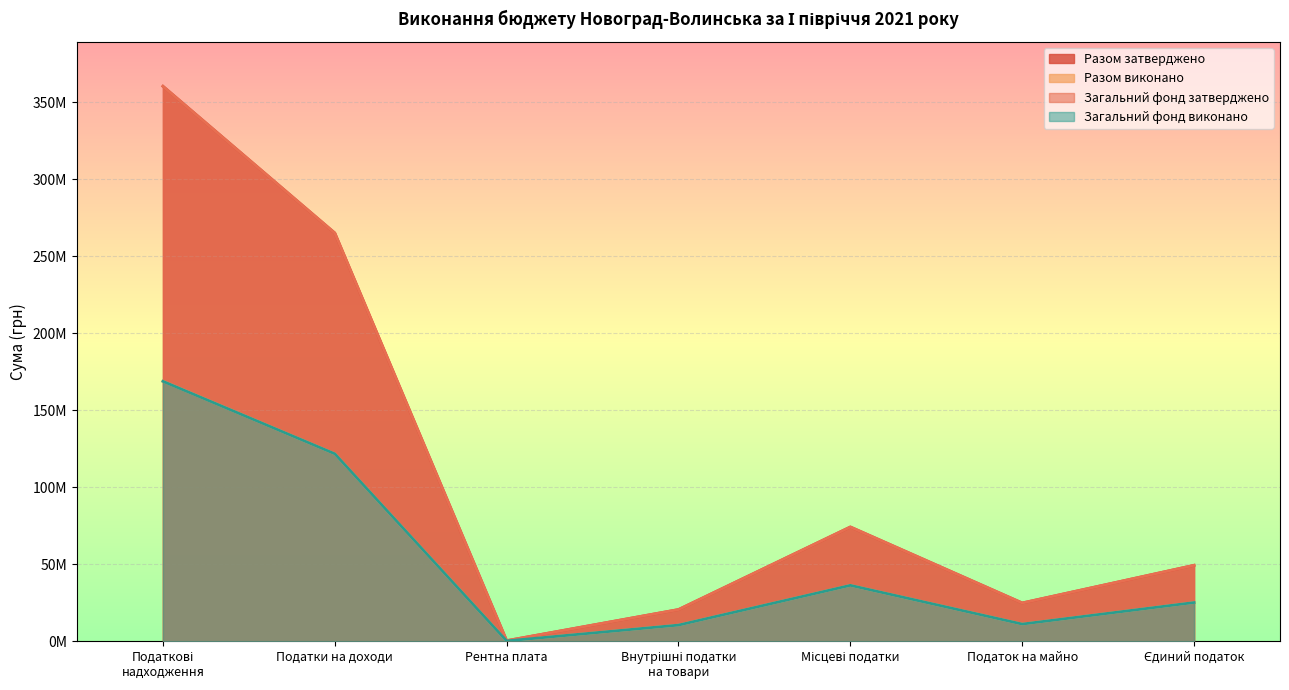

Which series has the widest spread of values?

Разом затверджено